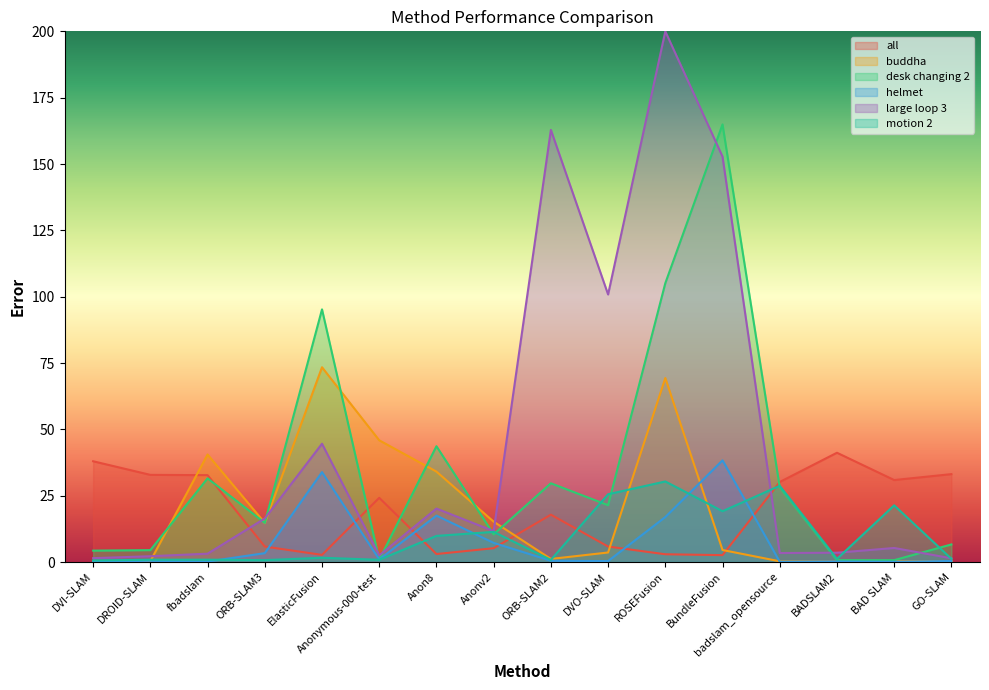

List the series in order of their peak value, highest first.

large loop 3, desk changing 2, buddha, all, helmet, motion 2